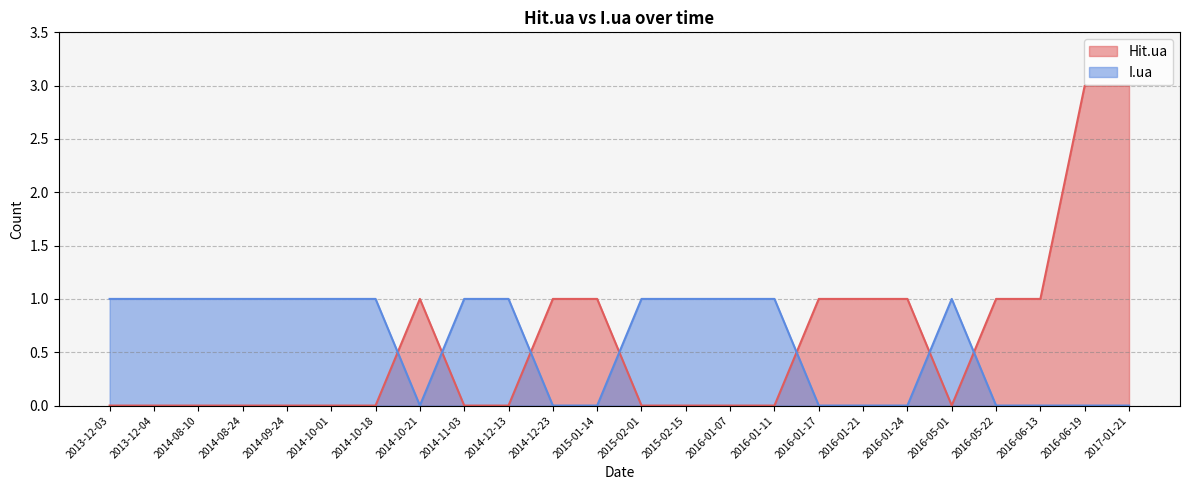

Rank the categories by I.ua value from lowest to highest.

2014-10-21, 2014-12-23, 2015-01-14, 2016-01-17, 2016-01-21, 2016-01-24, 2016-05-22, 2016-06-13, 2016-06-19, 2017-01-21, 2013-12-03, 2013-12-04, 2014-08-10, 2014-08-24, 2014-09-24, 2014-10-01, 2014-10-18, 2014-11-03, 2014-12-13, 2015-02-01, 2015-02-15, 2016-01-07, 2016-01-11, 2016-05-01